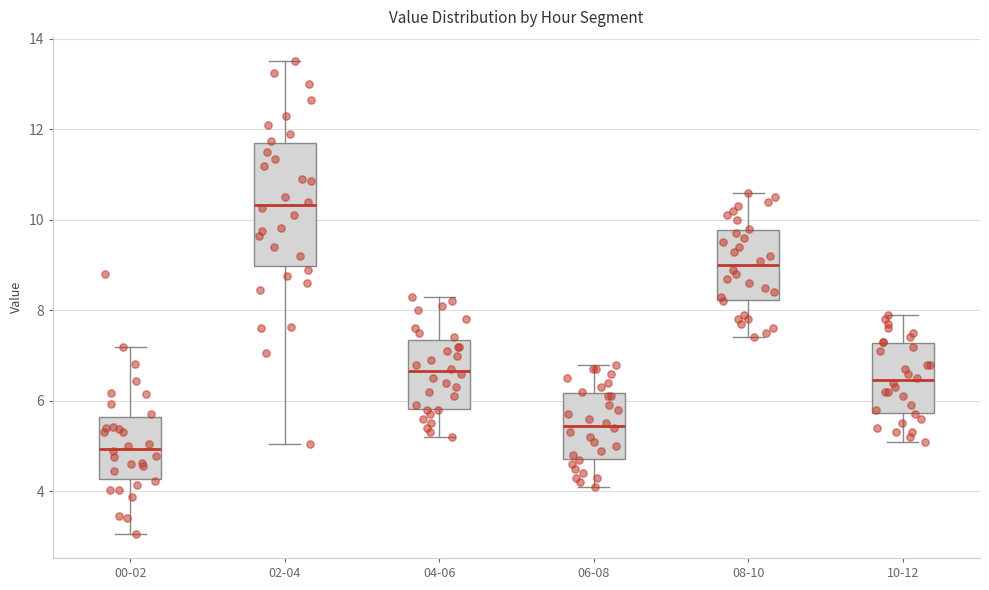

Which box has the lowest median line?

00-02